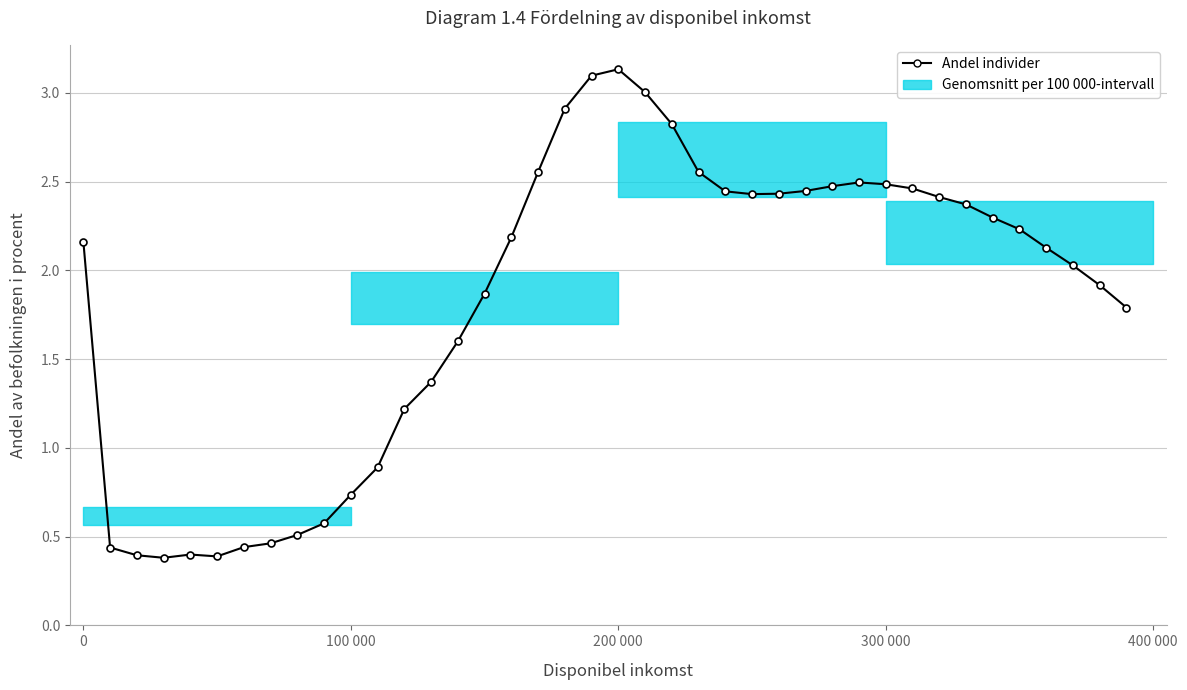

How many series are shown in this chart?

1